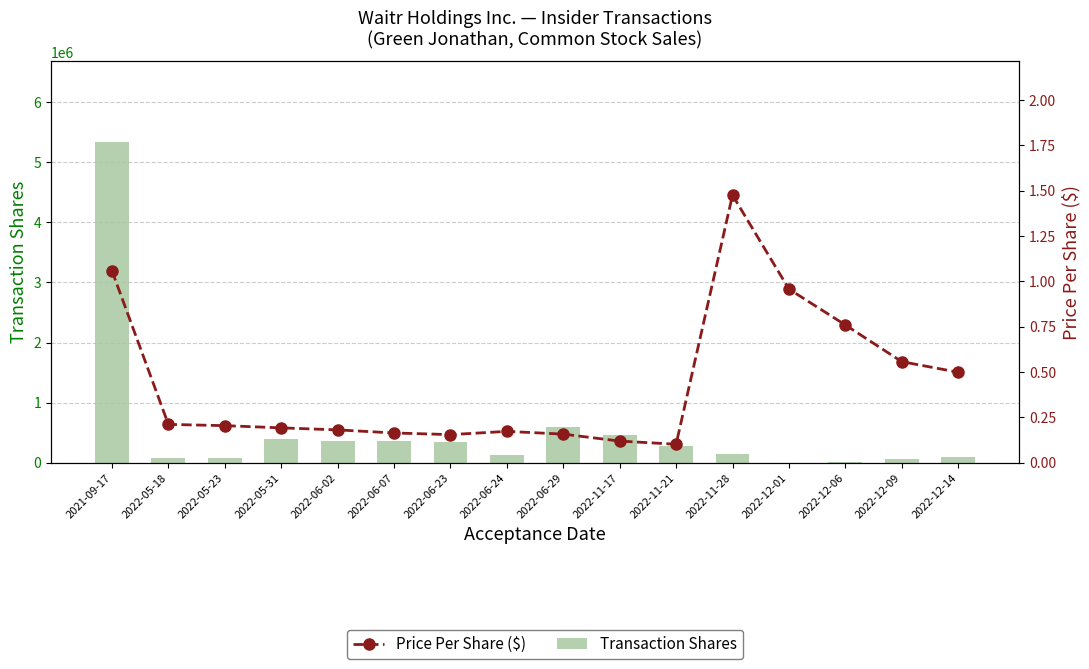

What is the spread (max minus min) of values at 2022-06-07?

364756.8